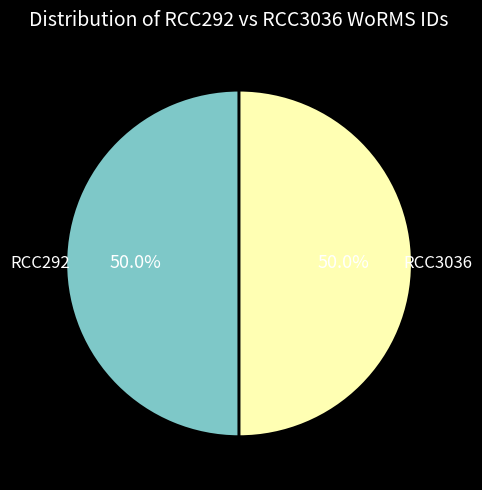

To the nearest percent, what is the combined percentage of RCC3036 and RCC292?

100%